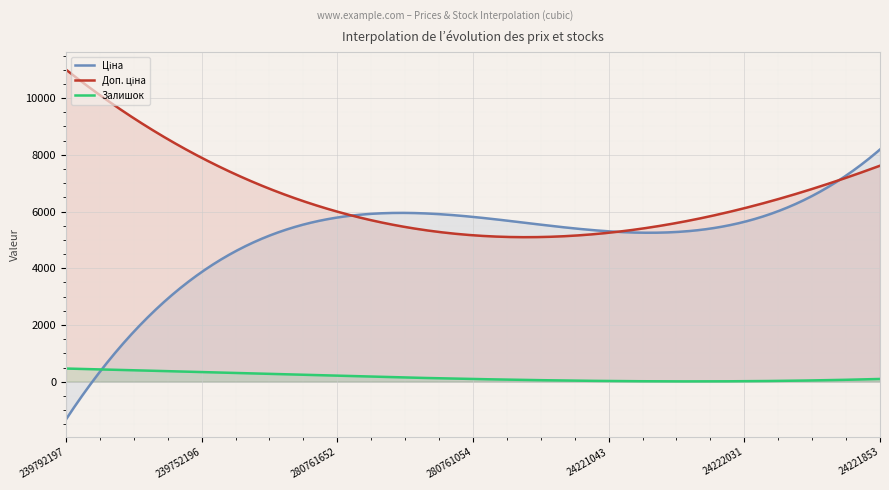

At which label does Залишок first exceed 58?

239792197